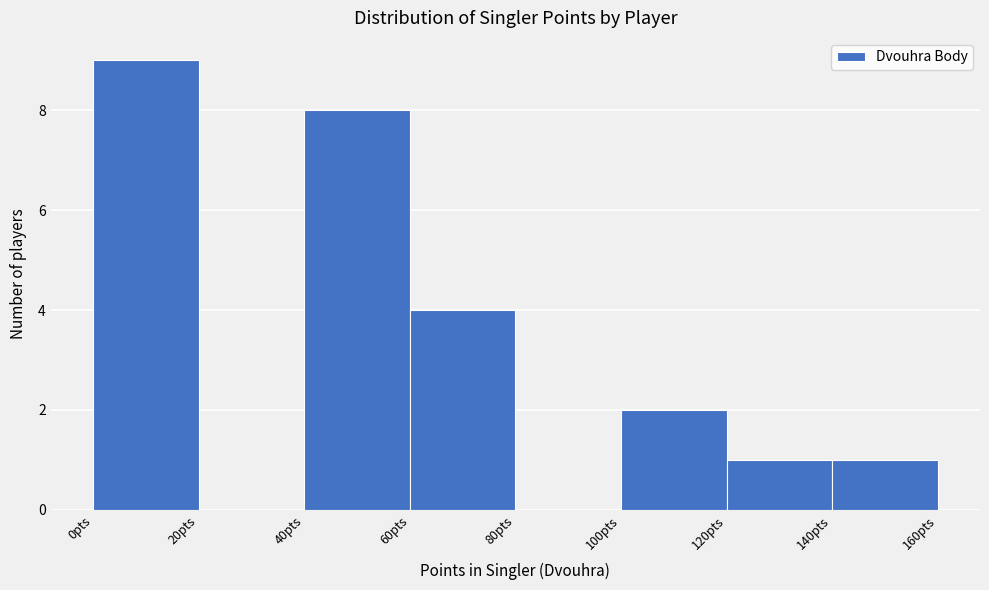

Reading left to right, list every bar in this chart as the range it spans on the x-axis followed by its height. The values are not printed on the chart, so give them approximately, as read against the axis.

0 to 20: 9
20 to 40: 0
40 to 60: 8
60 to 80: 4
80 to 100: 0
100 to 120: 2
120 to 140: 1
140 to 160: 1